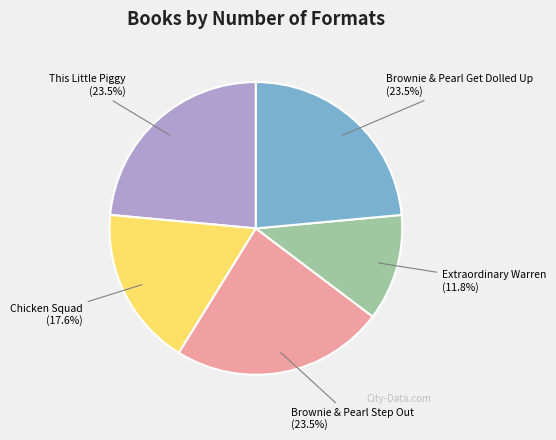

Count the number of slices in the pie.

5